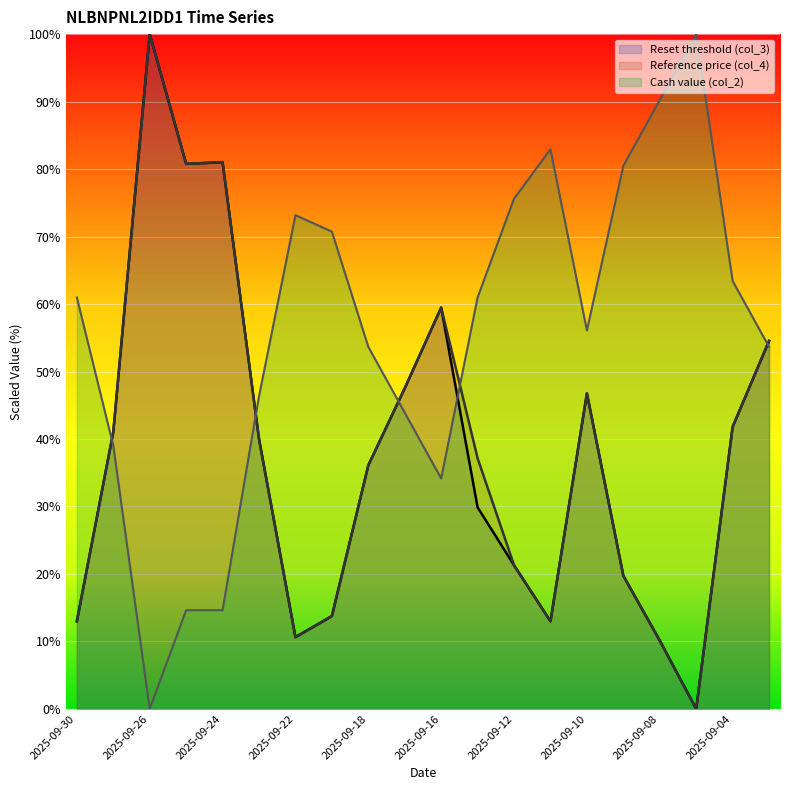

Where do Reference price (col_4) and Cash value (col_2) first cross each other?

2025-09-30 and 2025-09-29